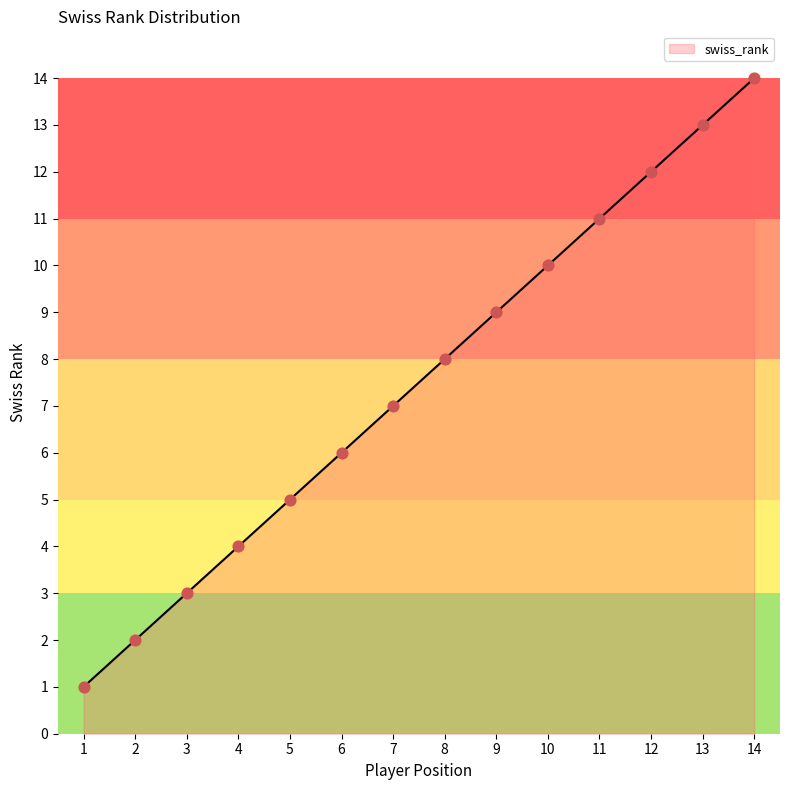

Approximately how many times larger is the value at 2 compared to 3?

0.7